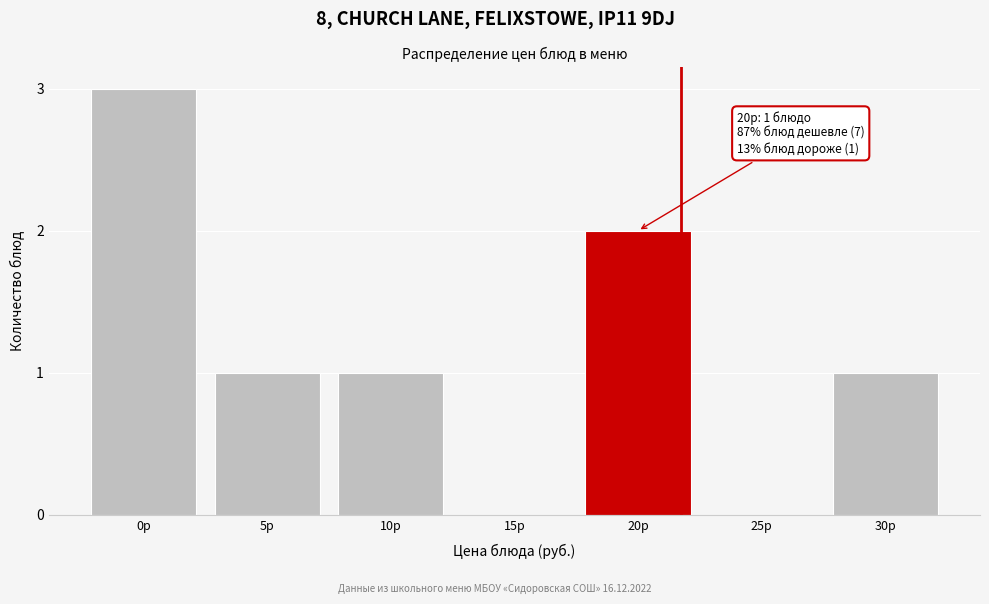

Reading left to right, transcribe all the data shown in this chart.

0р=3	5р=1	10р=1	15р=0	20р=2	25р=0	30р=1